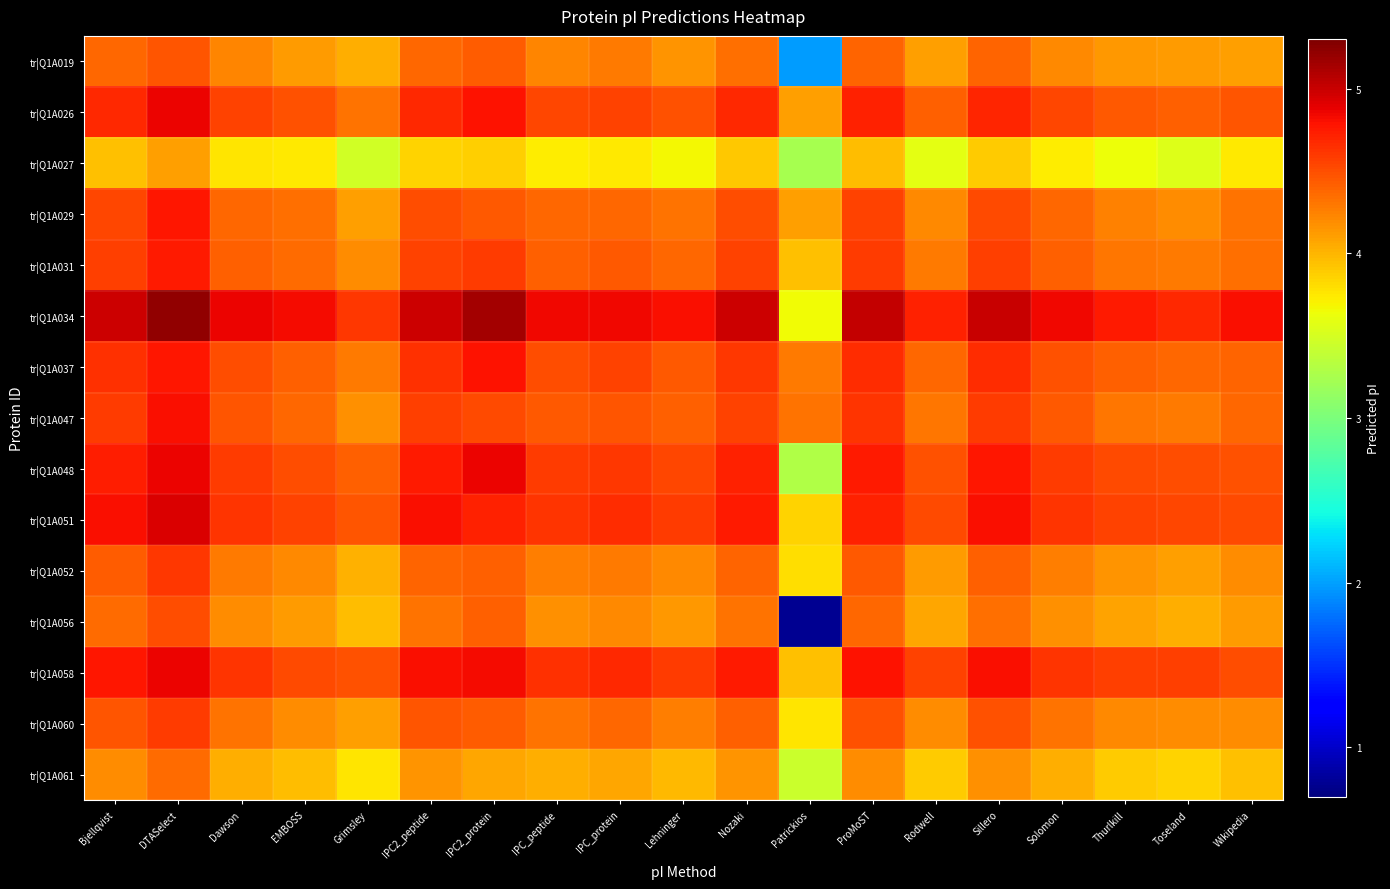

At how many categories does at least one series exceed 4?

19